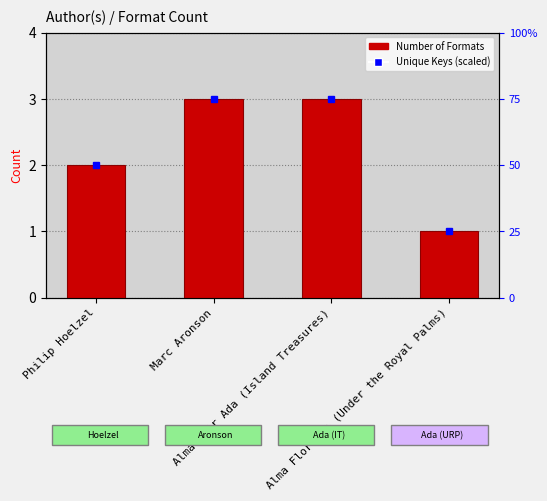

What is the minimum value shown in the chart?

1